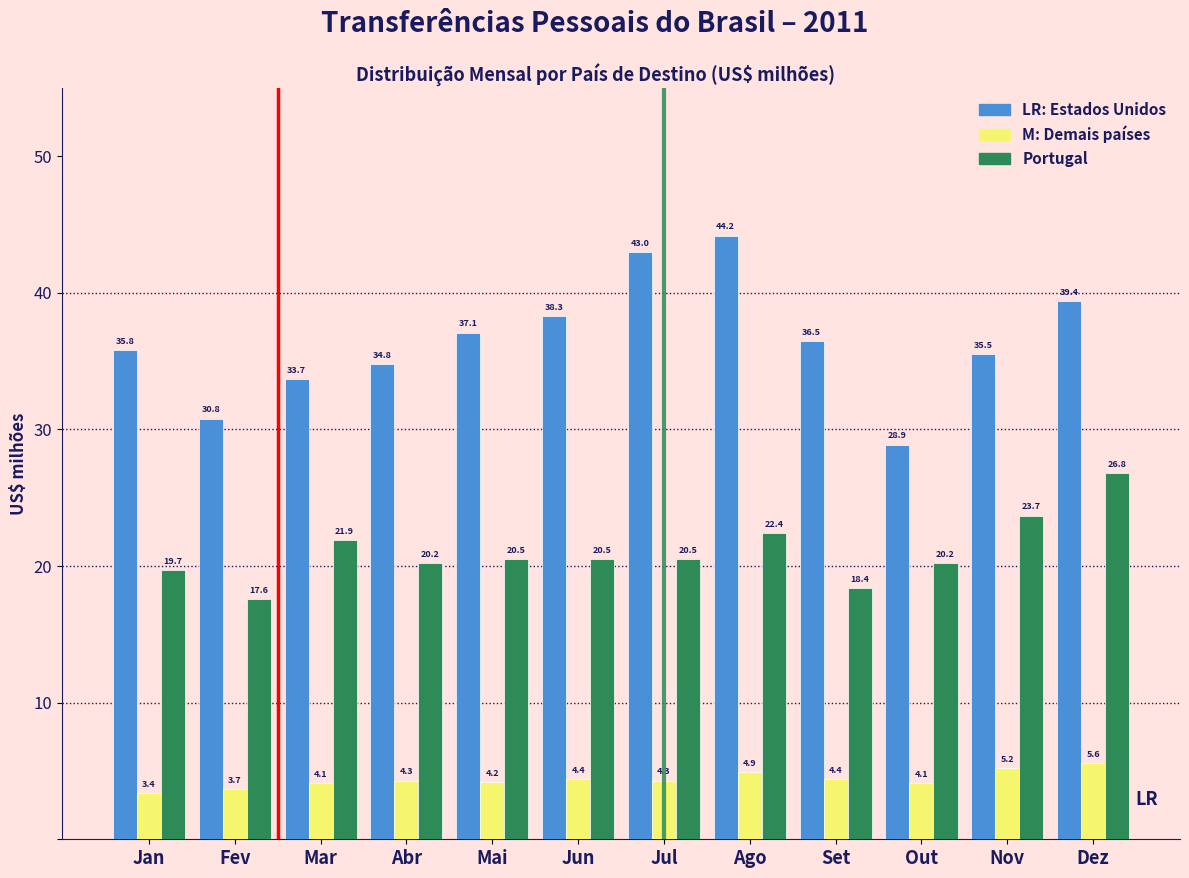

Reading right to left, transcribe all the data shown in this chart.

Estados Unidos: 39.4	35.5	28.9	36.5	44.2	43.0	38.3	37.1	34.8	33.7	30.8	35.8
Portugal: 5.6	5.2	4.1	4.4	4.9	4.3	4.4	4.2	4.3	4.1	3.7	3.4
Demais países: 26.8	23.7	20.2	18.4	22.4	20.5	20.5	20.5	20.2	21.9	17.6	19.7